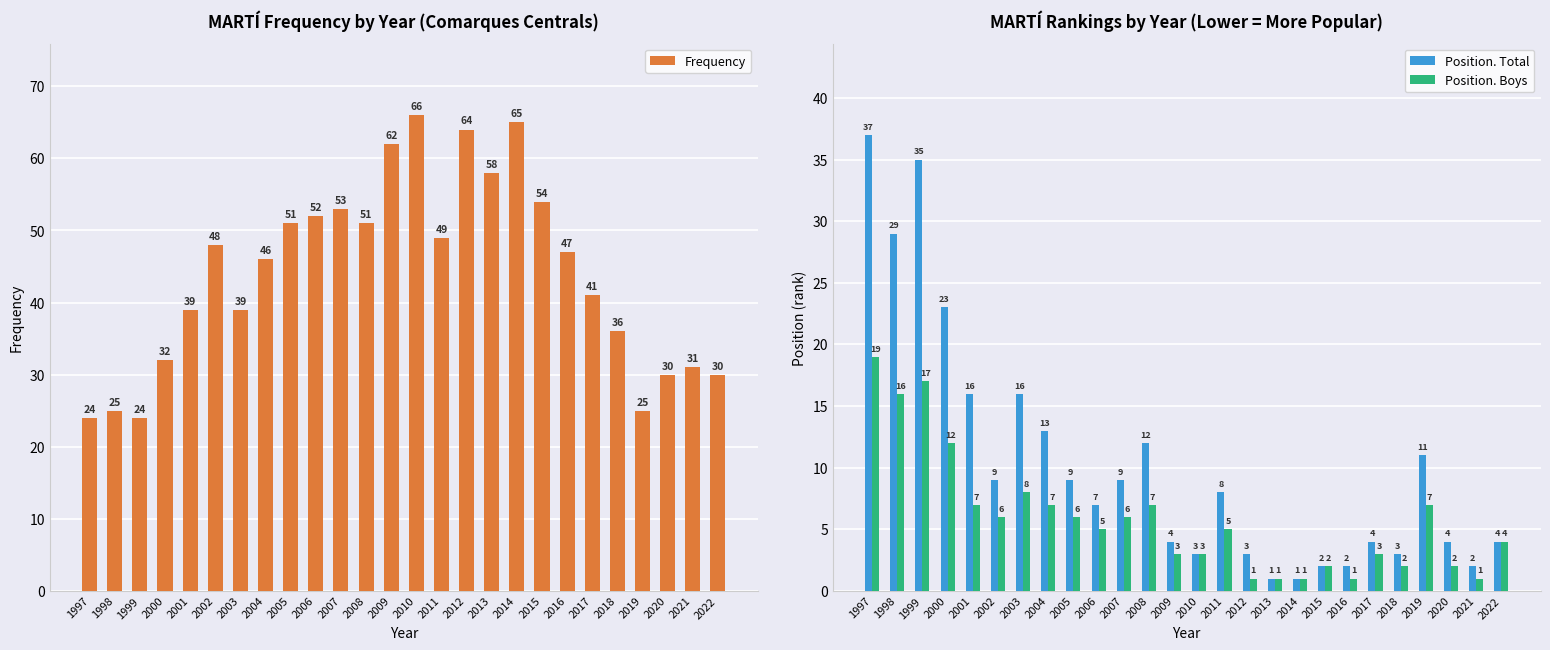

Which has a higher value, 2016 or 2007?

2007